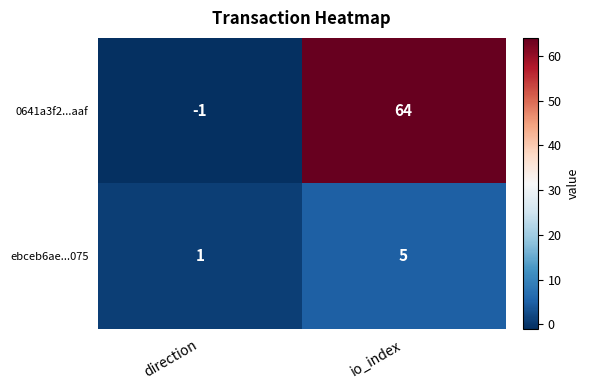

Rank the series by their maximum value, from highest to lowest.

0641a3f2...aaf, ebceb6ae...075